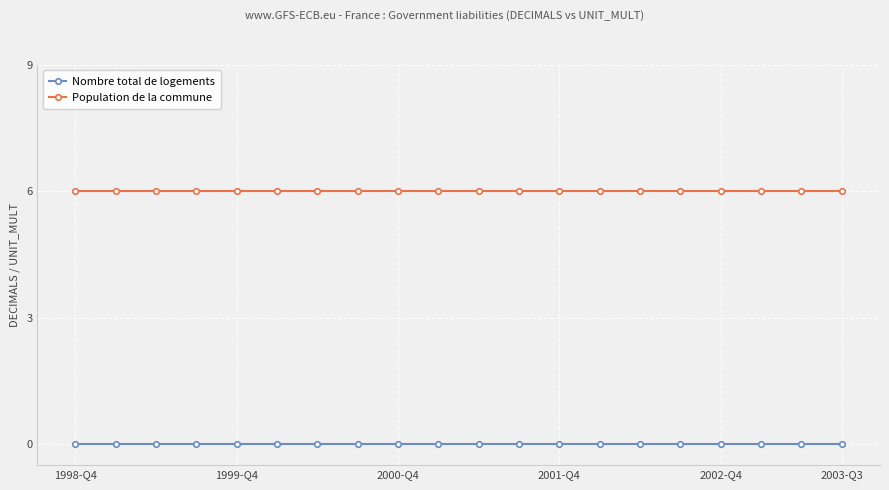

True or false: Nombre total de logements and Population de la commune intersect in this chart.

False